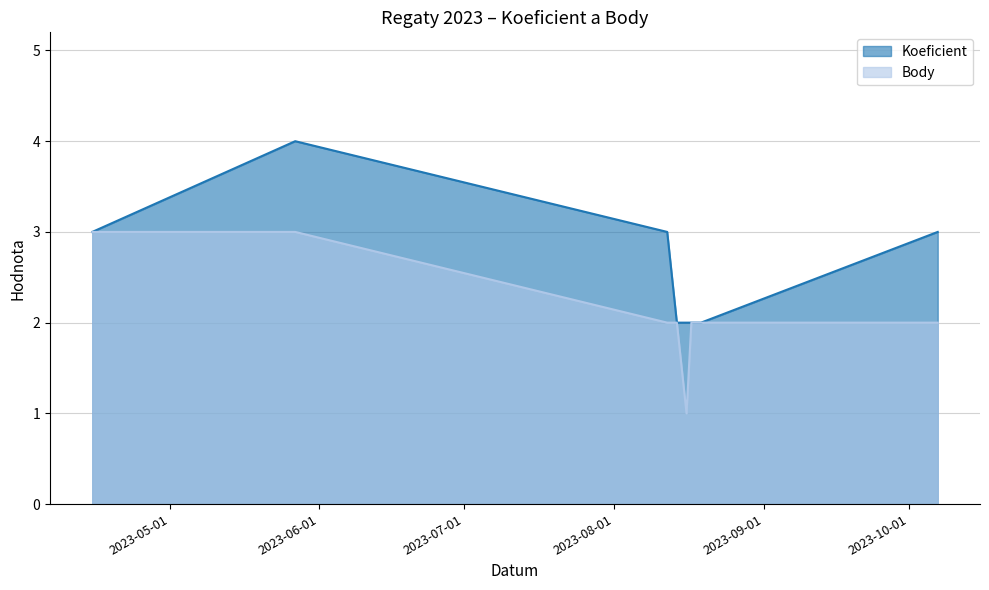

Where is the first local maximum for Koeficient?

2023-05-27